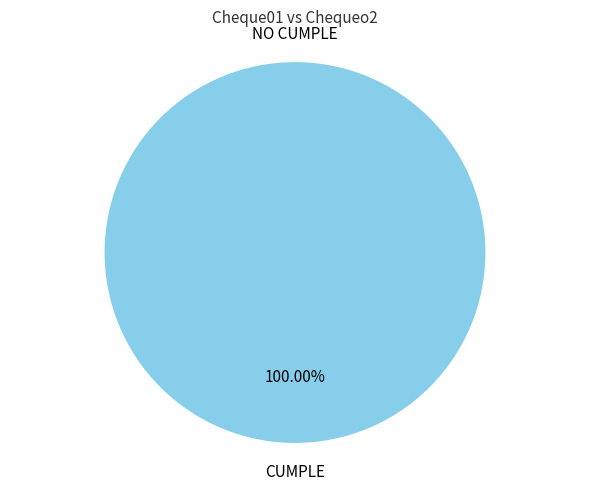

What is the total percentage of NO CUMPLE and CUMPLE?

100.0%